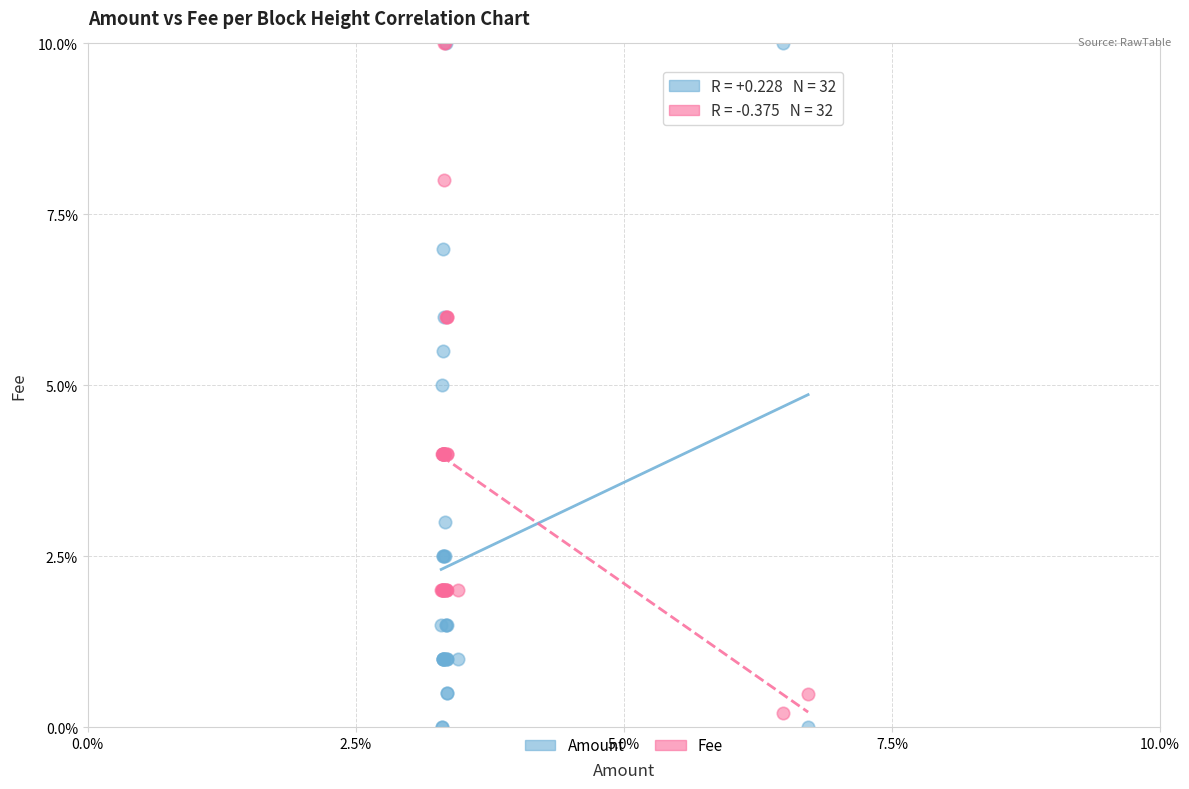

What are all the series names shown in the legend?

Amount, Fee